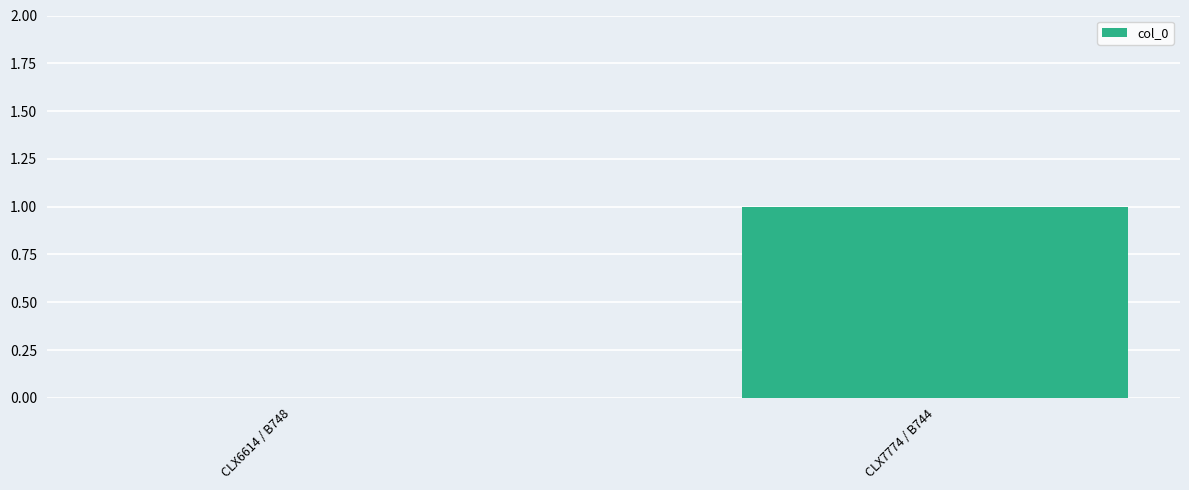

Reading left to right, transcribe all the data shown in this chart.

0	1